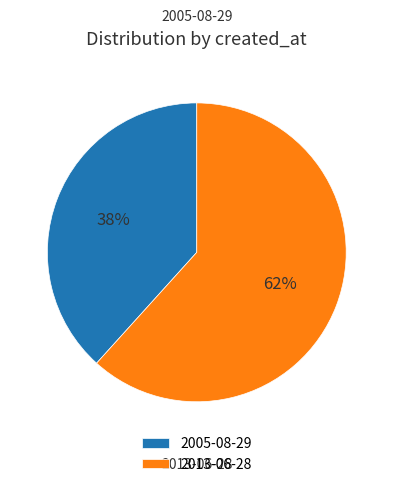

Between 2013-06-28 and 2005-08-29, which is larger?

2013-06-28